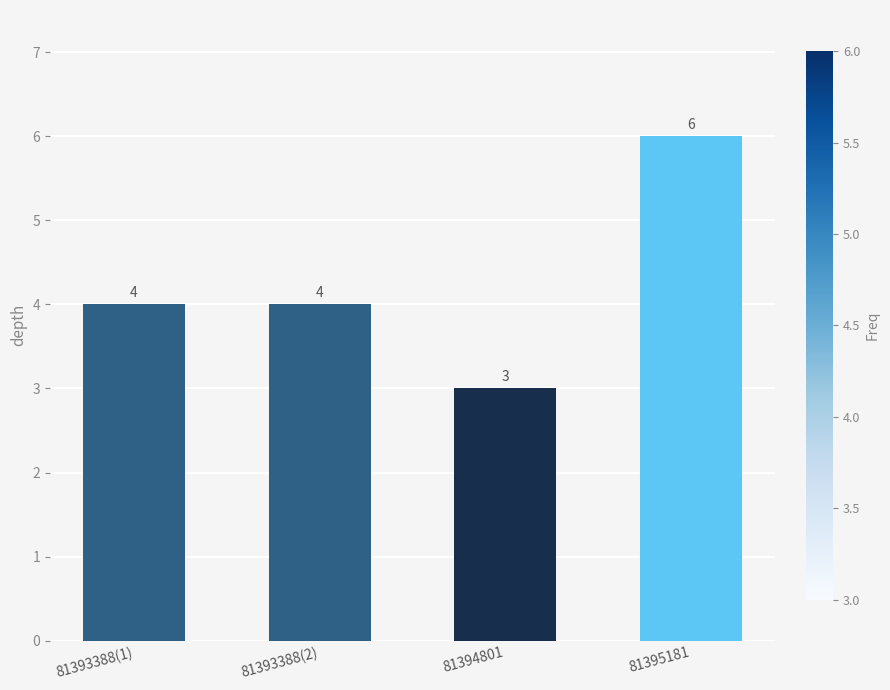

How many data points are less than 4?

1